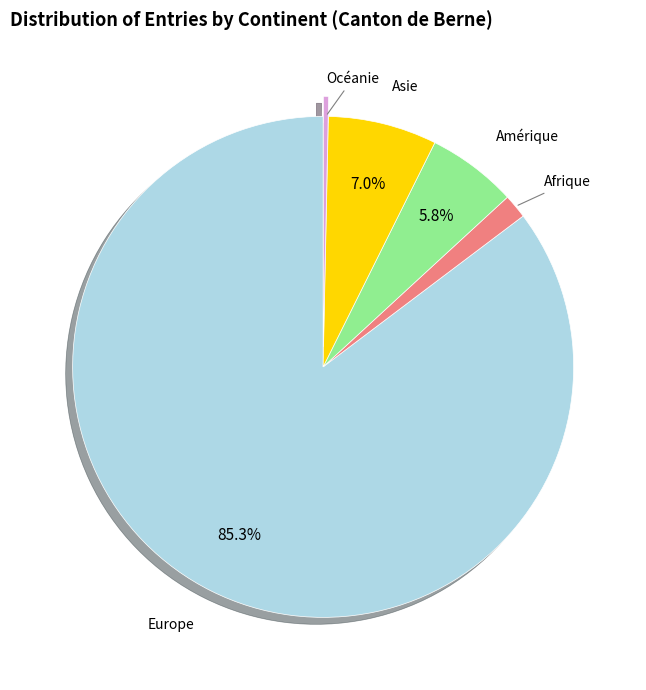

To the nearest percent, what percentage of the pie is Amérique?

6%